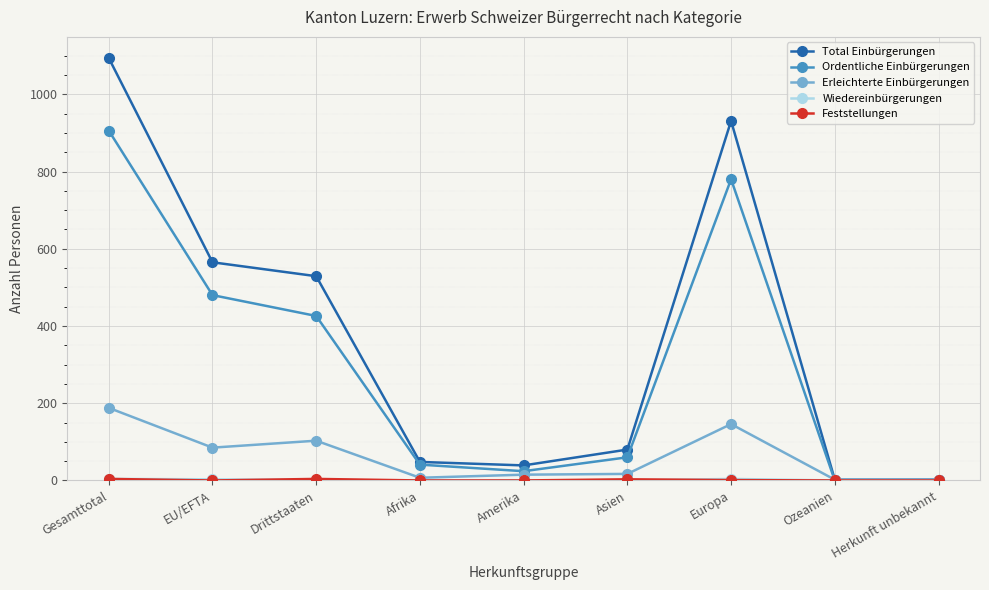

What is the label of the 7th point from the left?

Europa